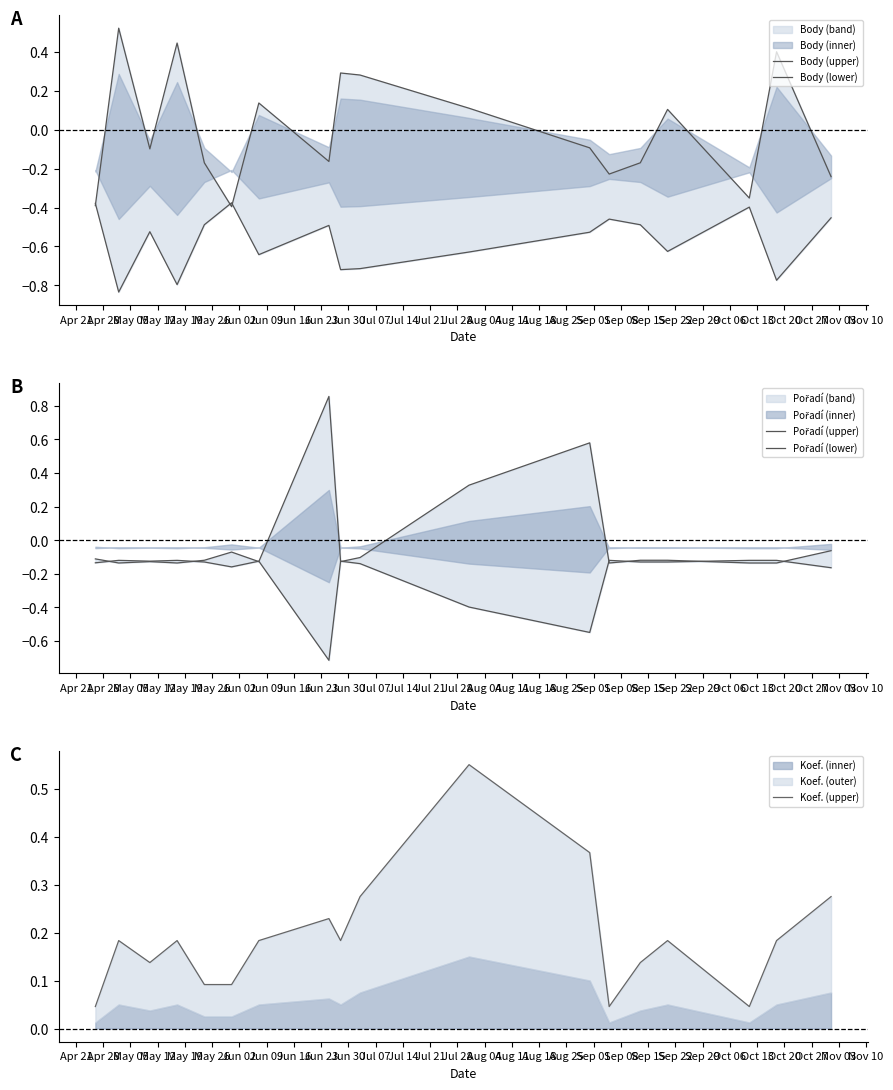

Where does the Pořadí (upper) series first go above 0?

Jun 09